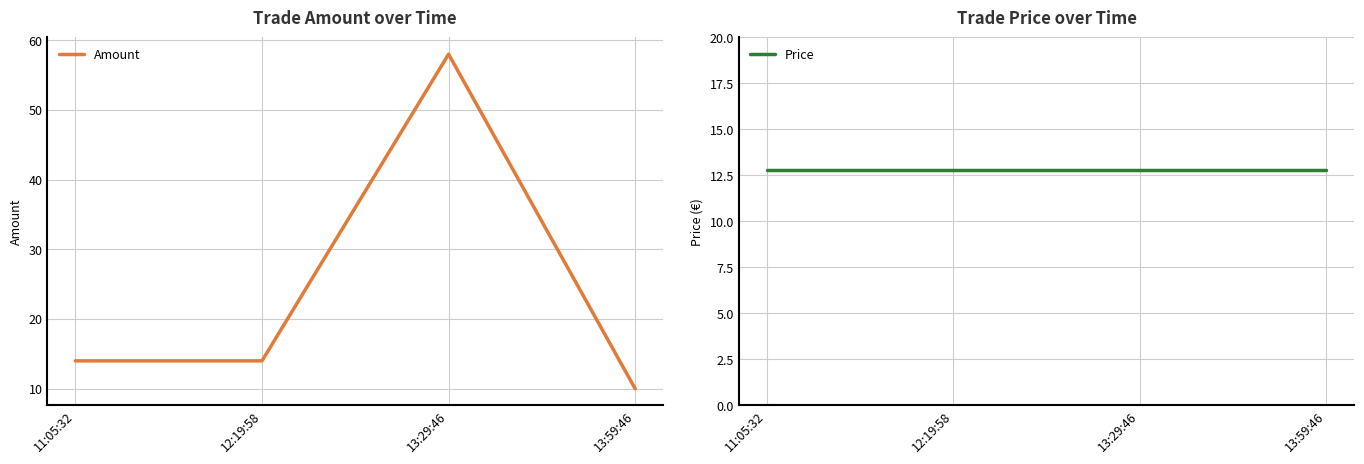

Which category has the lowest value in the Price series?

11:05:32